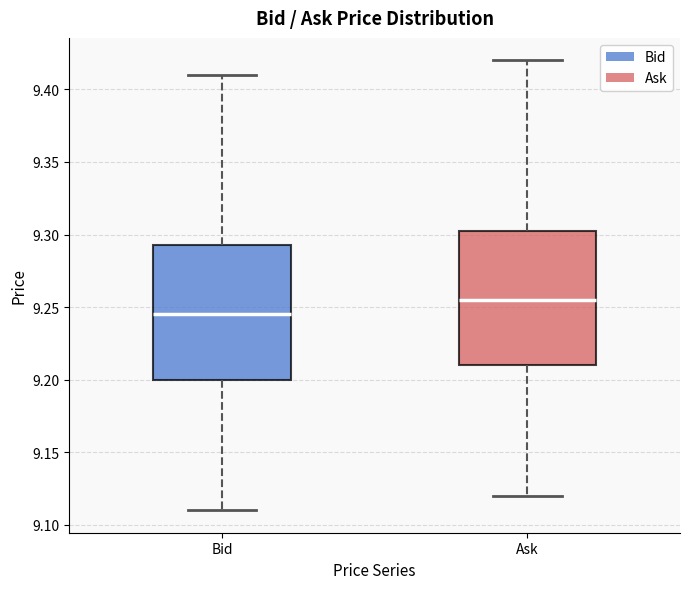

Reading left to right, transcribe this box plot: for each box, give where its median line is, the range the box spans, and where its two whiskers end, as read against the y-axis. The values are not printed on the chart, so give them approximately, as read against the axis.

Bid: median 9.245, box 9.200 to 9.295, whiskers 9.110 to 9.410
Ask: median 9.255, box 9.210 to 9.305, whiskers 9.120 to 9.420